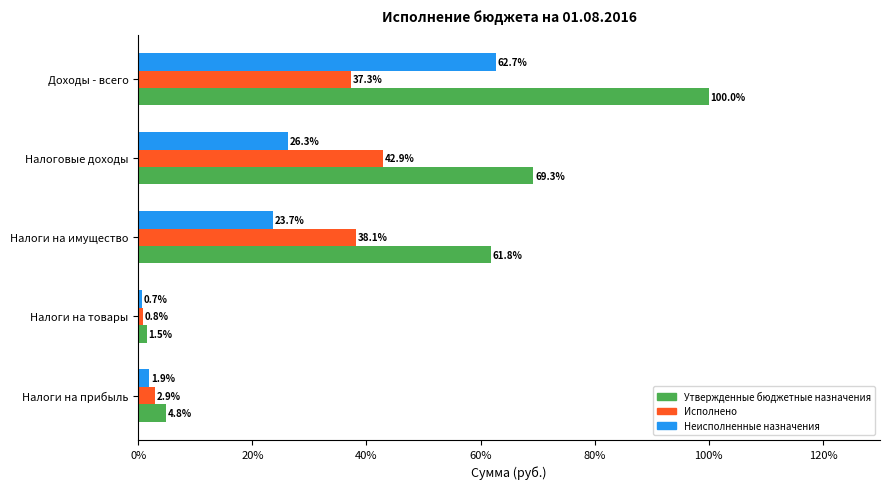

What is the difference between the highest and lowest values at Налоги на имущество?

38.1